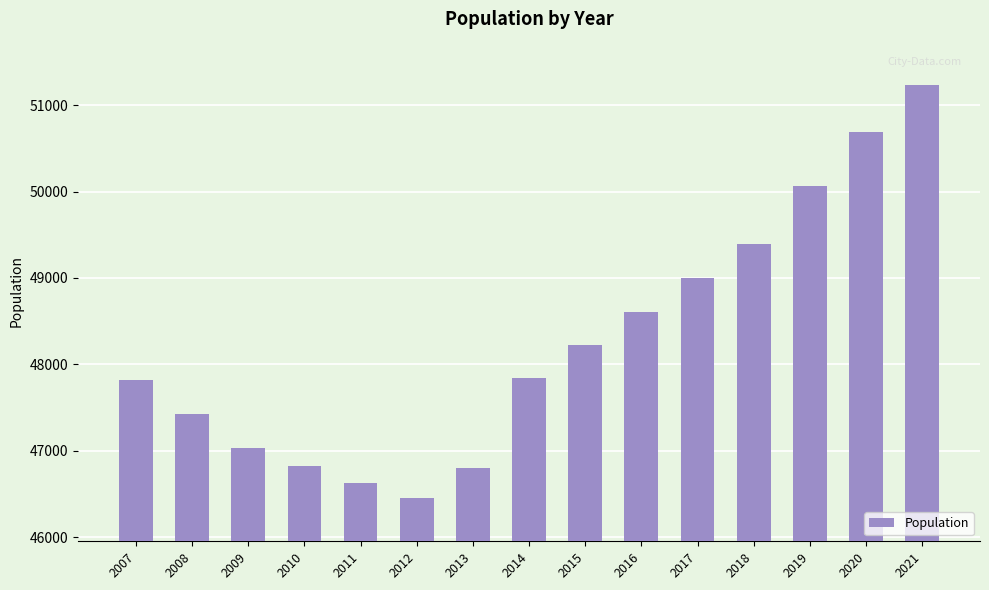

True or false: the data shows 47028 at 2009.

True